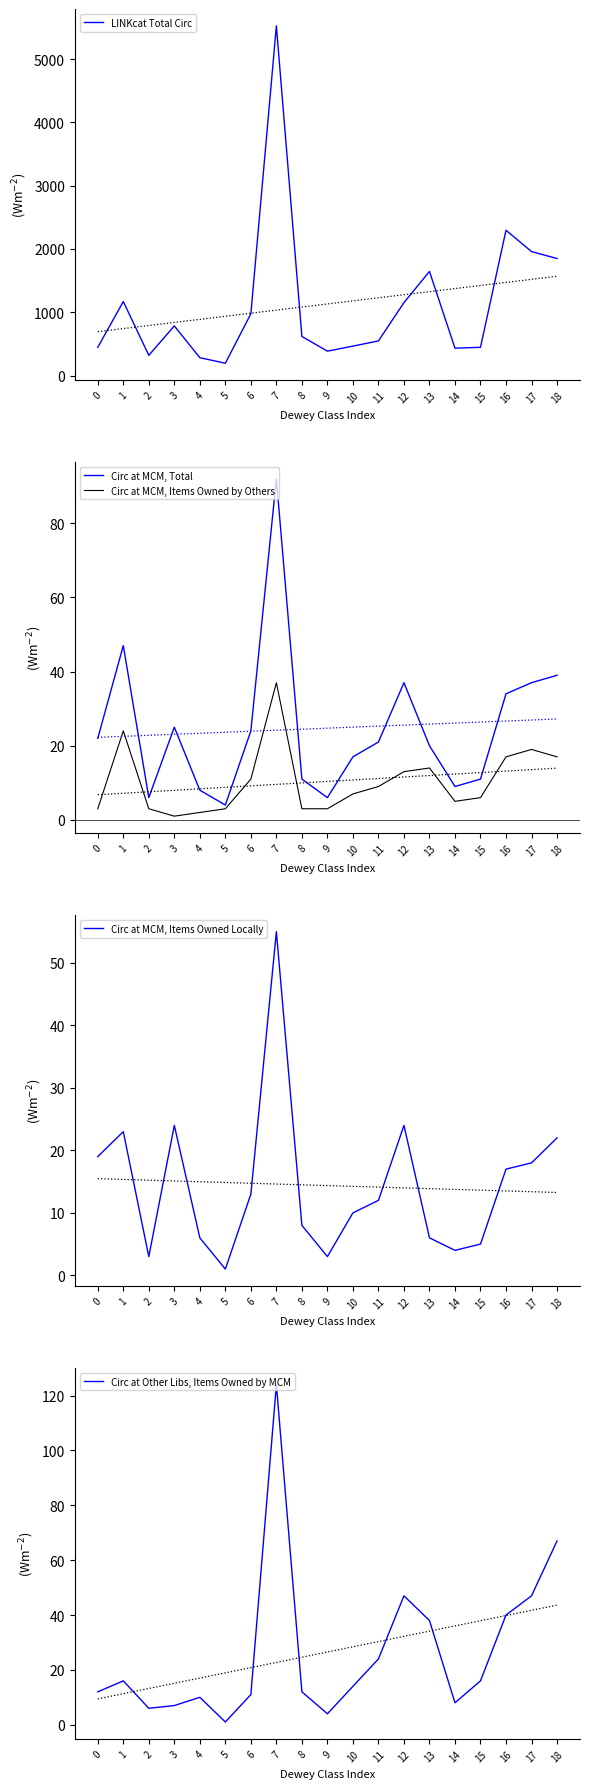

Is it true that Circ at MCM, Items Owned Locally equals 3 at 2?

True